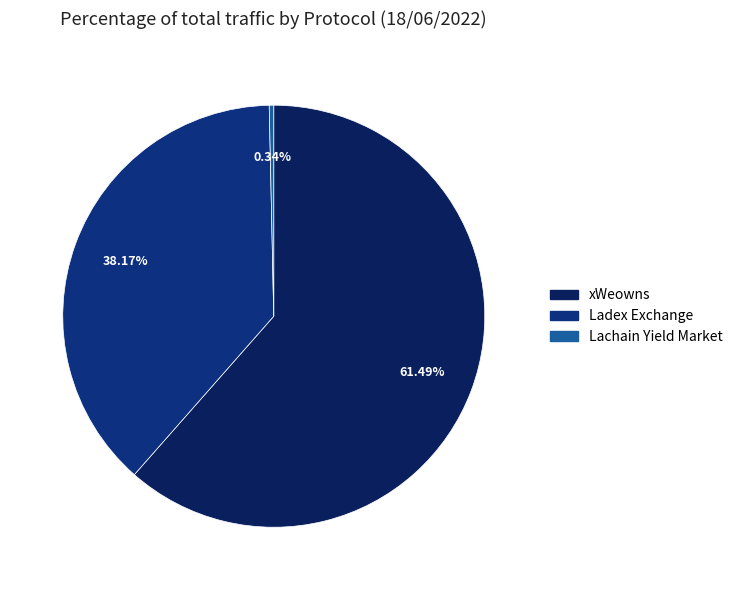

How many slices are in this pie chart?

3